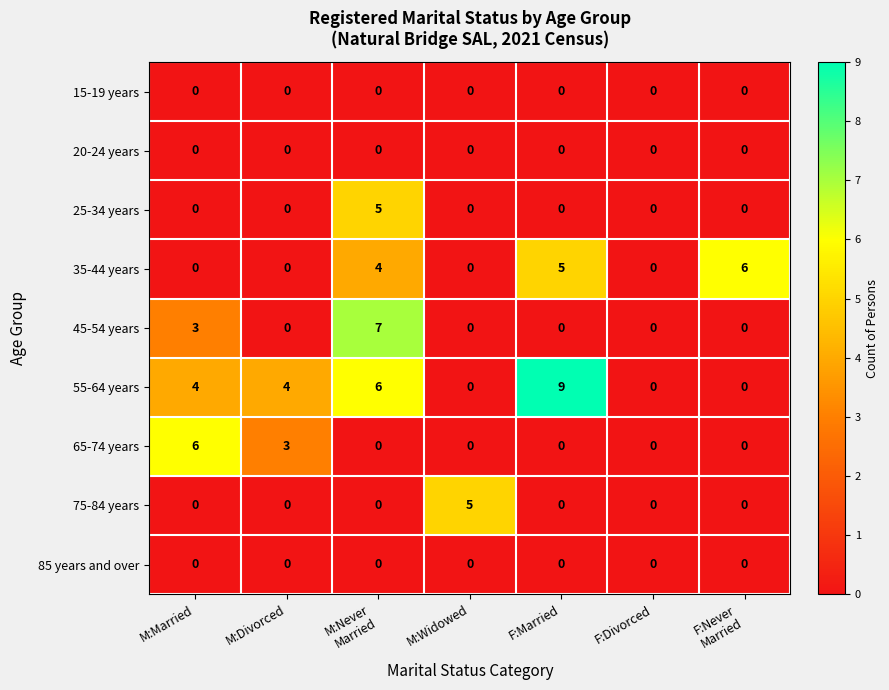

What is the difference between the 55-64 years values at M:Widowed and F:Married?

9